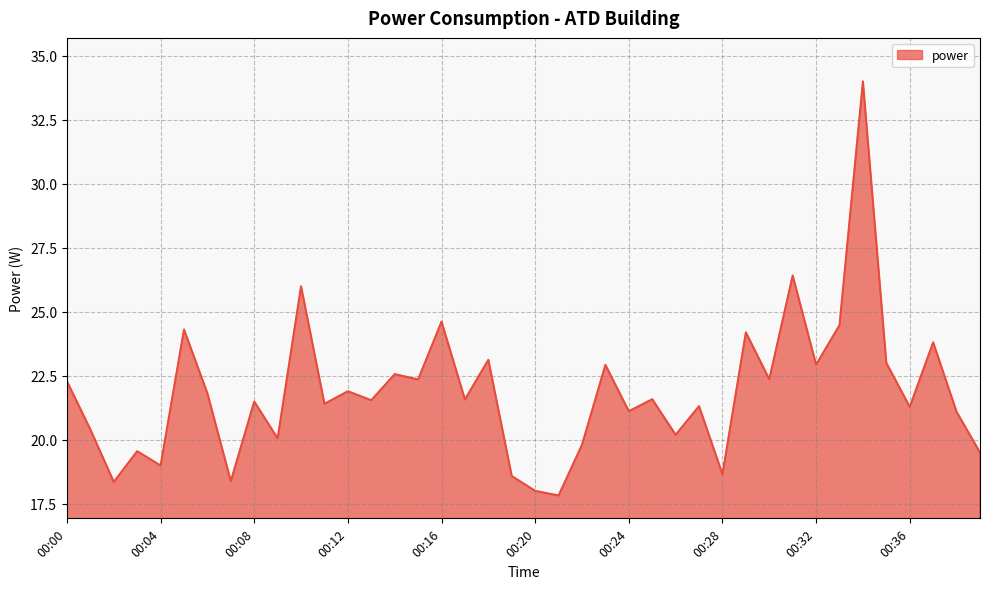

How many values are below 21?

13